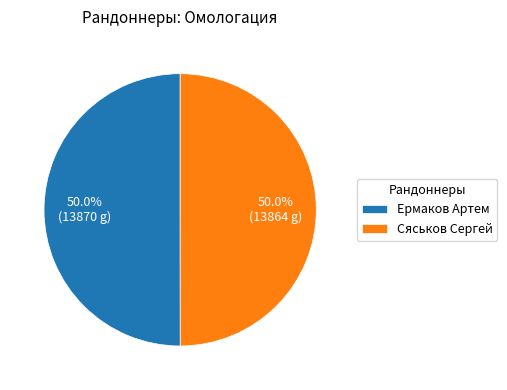

What percentage is the Сяськов Сергей slice, to the nearest percent?

50%